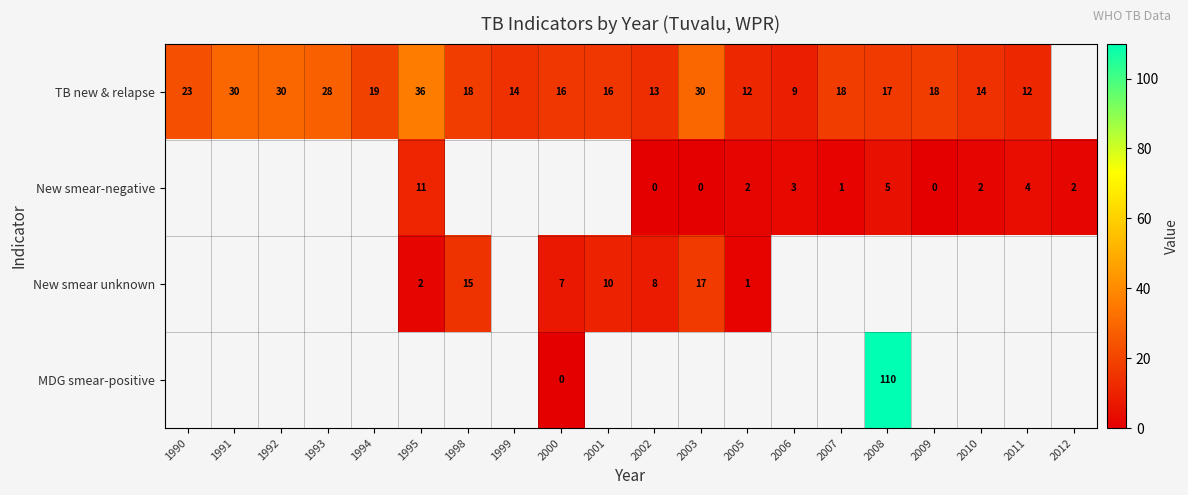

Which has a higher value, 2011 or 1999?

1999